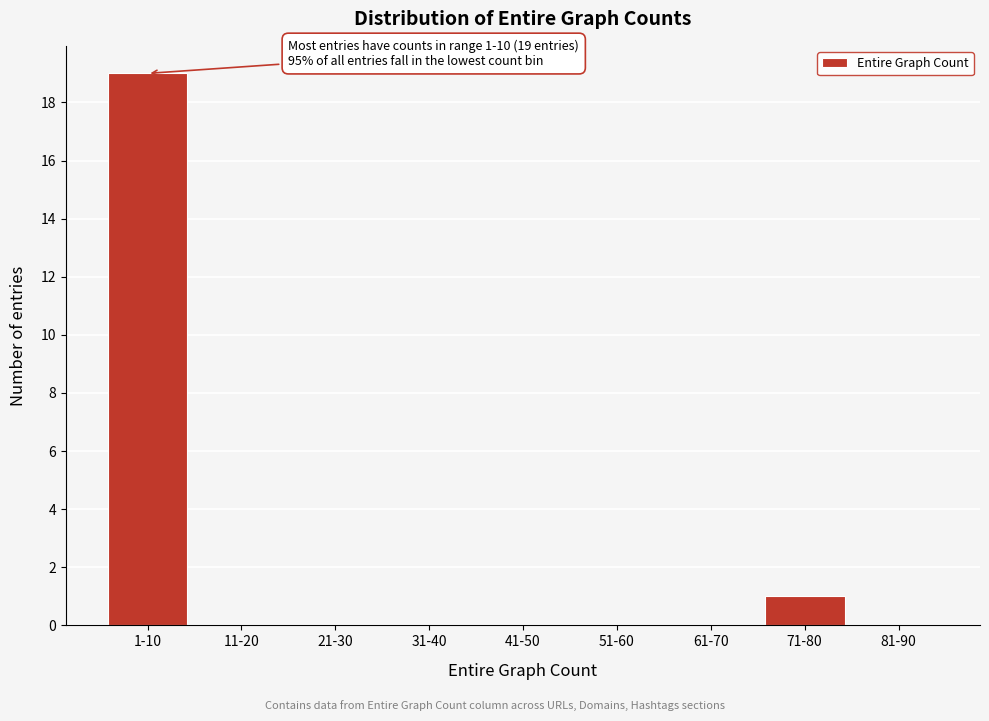

Reading left to right, extract all data points from this chart.

1-10=19	11-20=0	21-30=0	31-40=0	41-50=0	51-60=0	61-70=0	71-80=1	81-90=0